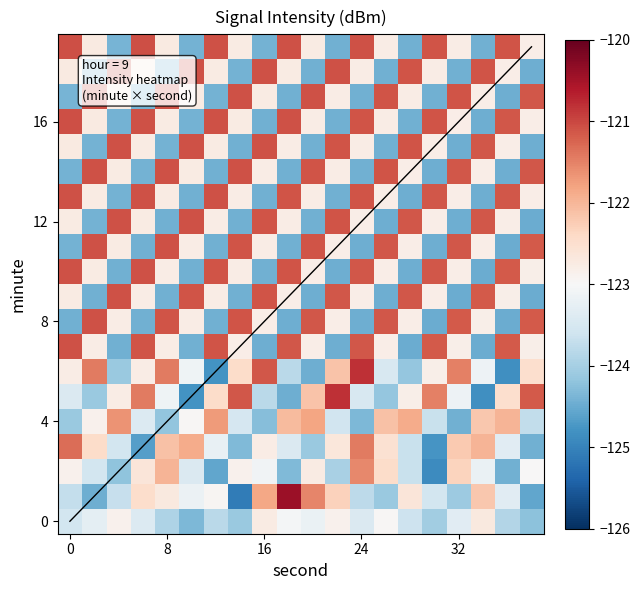

At how many categories does at least one series exceed -121?

3